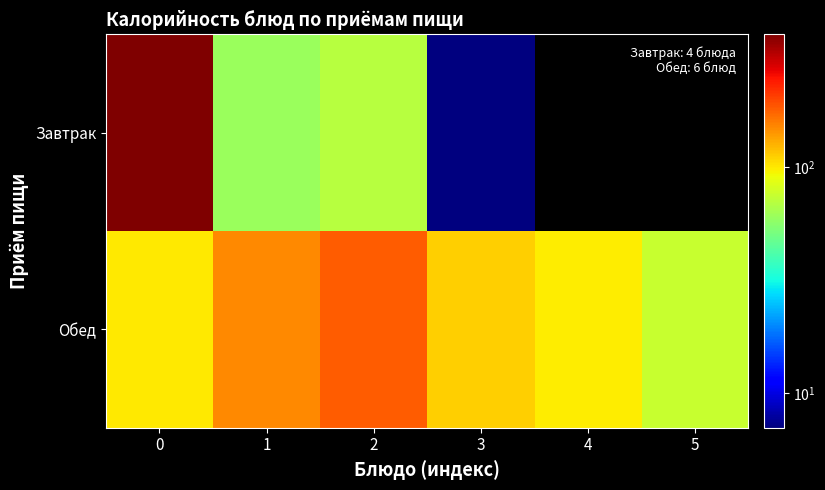

Count the number of categories in the chart.

6